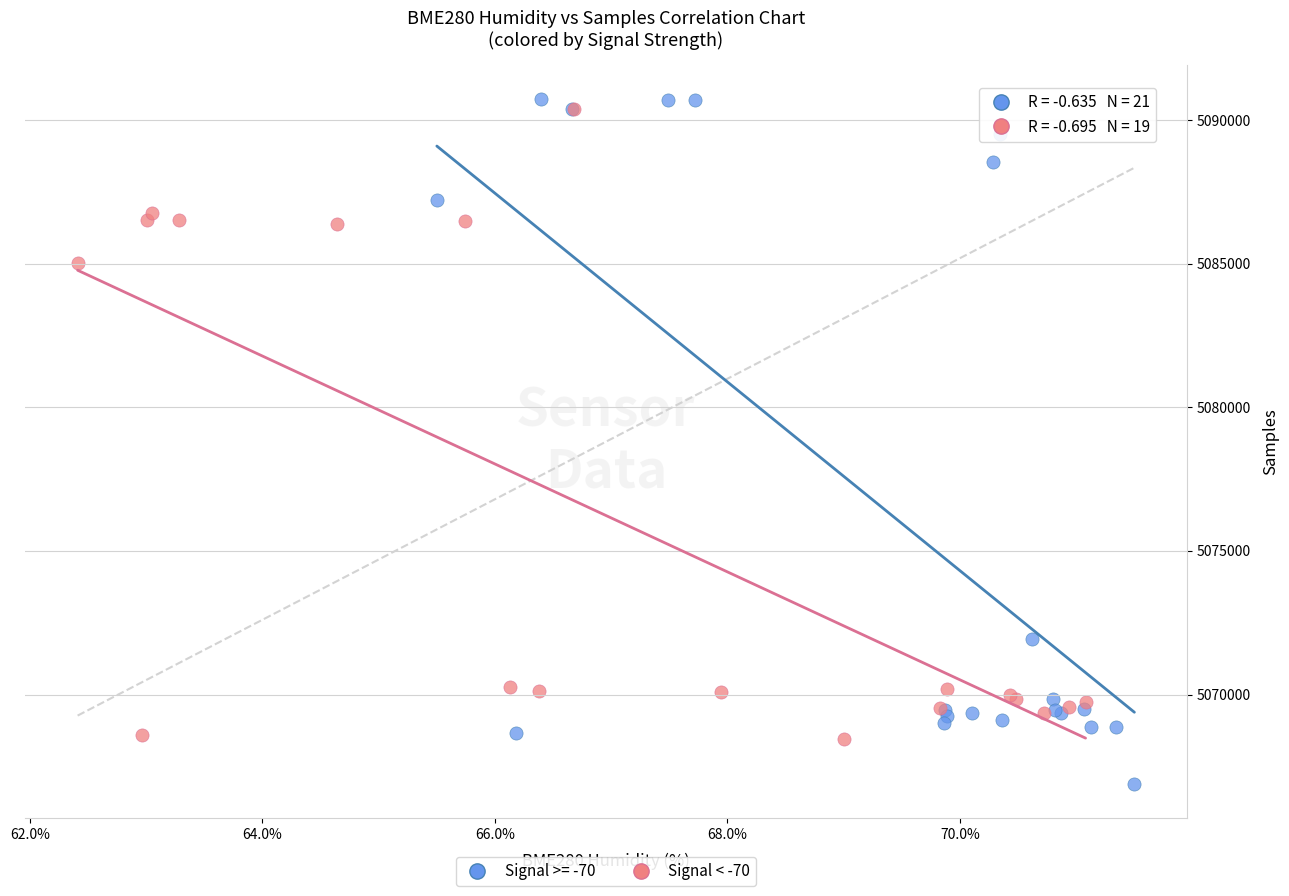

Which series reaches the minimum Y coordinate?

Signal >= -70